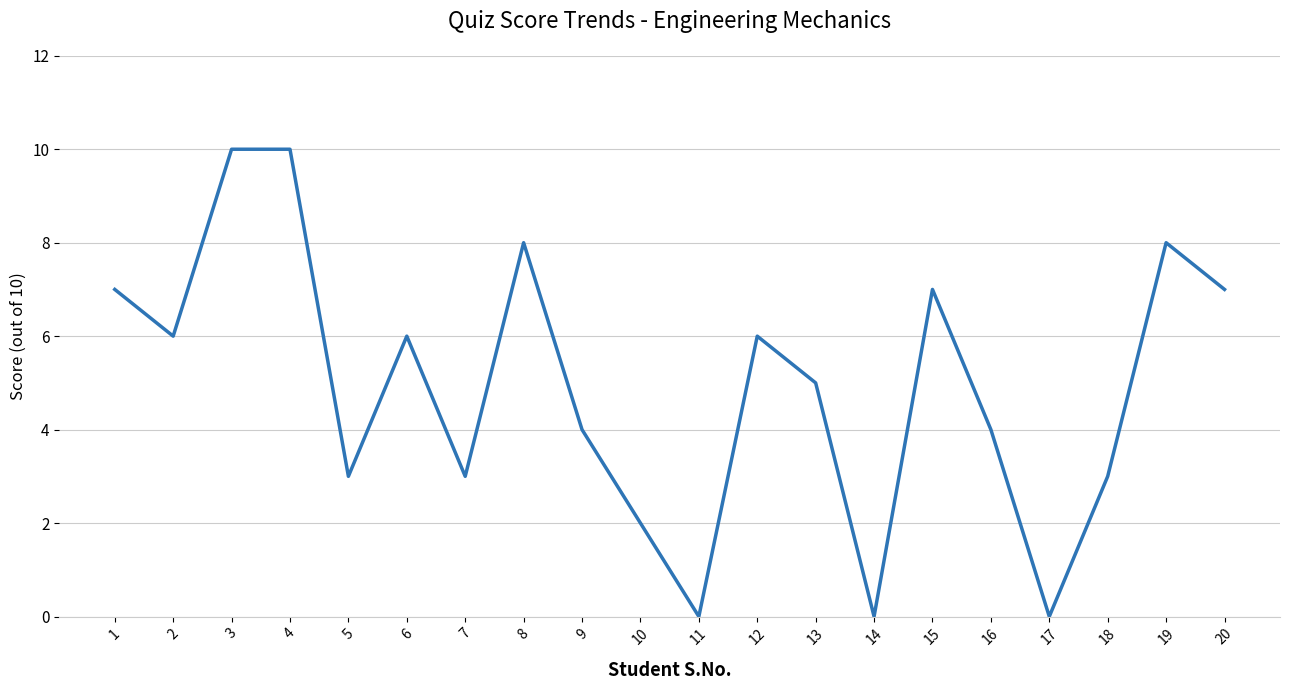

What is the difference between the maximum and minimum values?

10